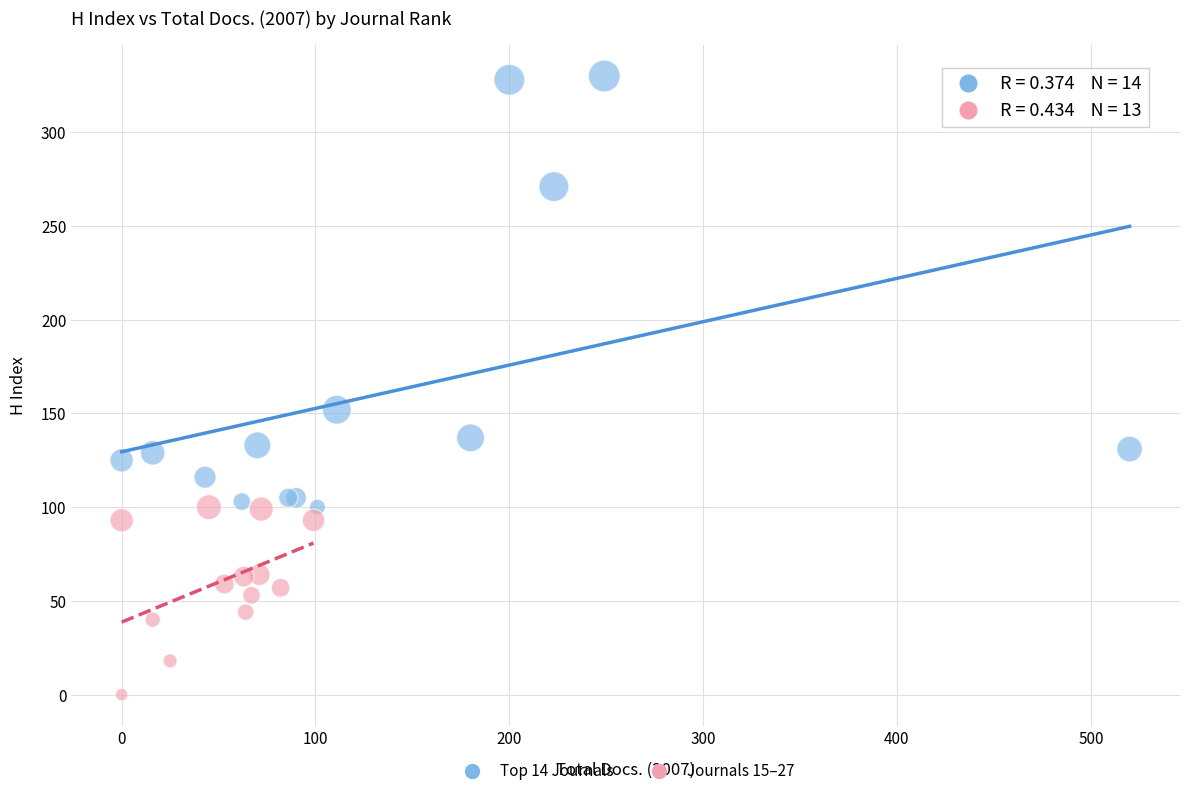

Which series reaches the maximum Y coordinate?

Top 14 Journals